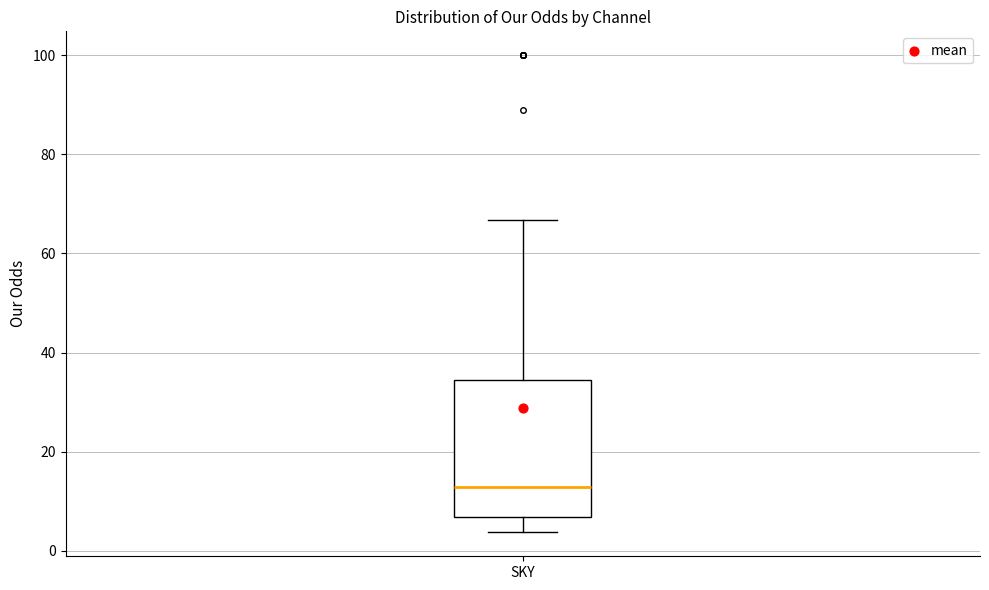

Transcribe this box plot: give where the median line is, the range the box spans, and where the two whiskers end, as read against the y-axis. The values are not printed on the chart, so give them approximately, as read against the axis.

median 14, box 6 to 34, whiskers 4 to 66